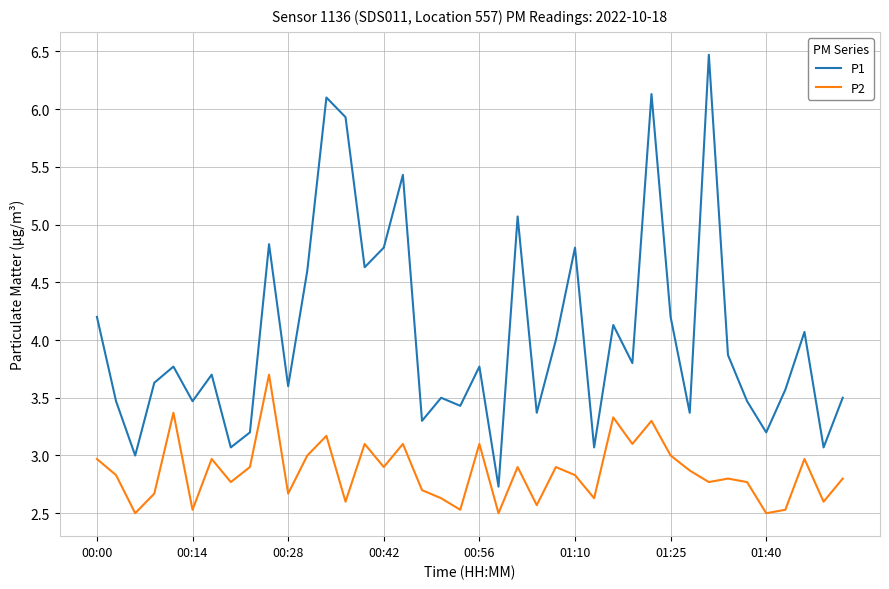

In P2, how many points are lower than both neighbors (excluding endpoints)?

14